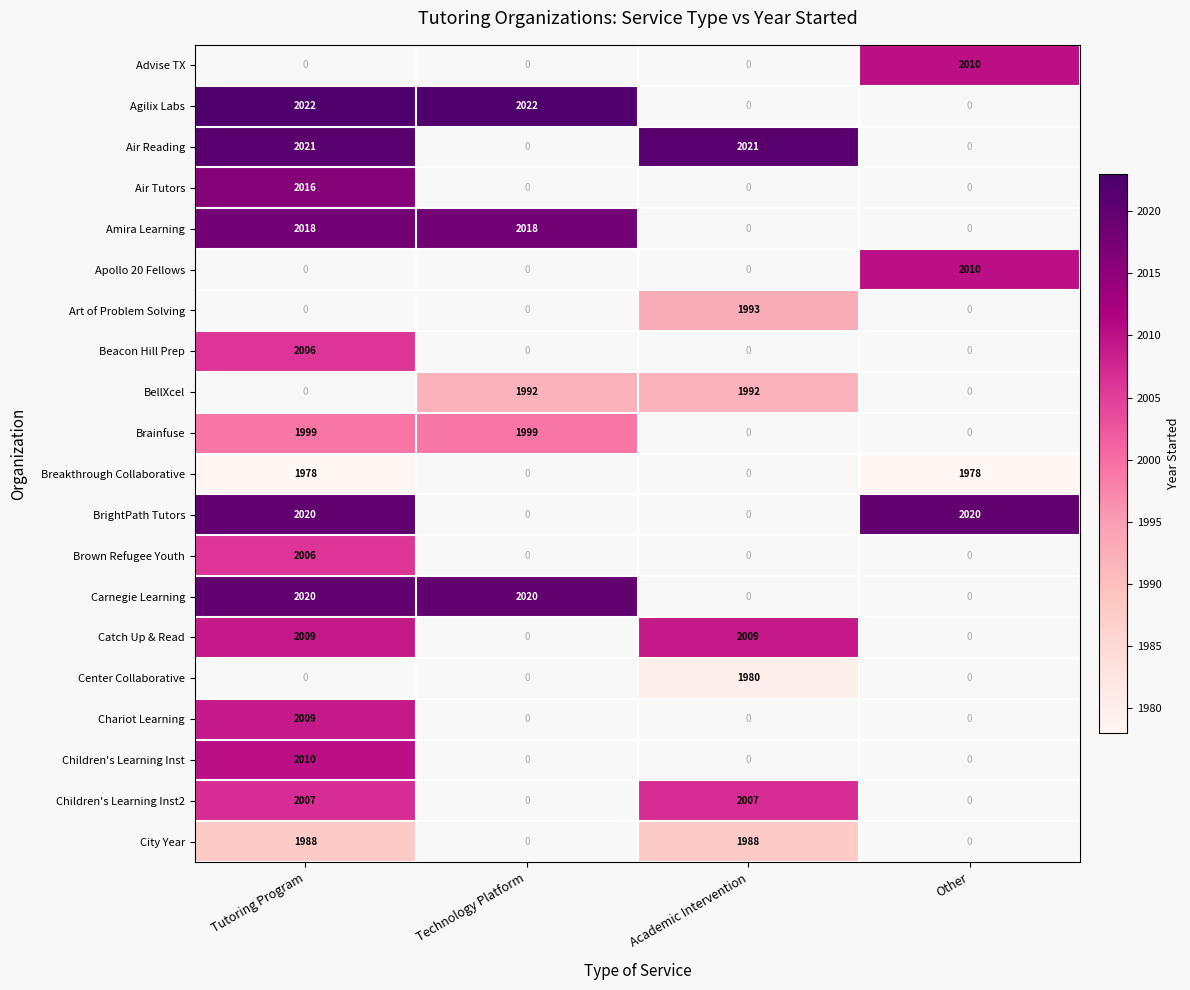

How many data points does each series have?

4